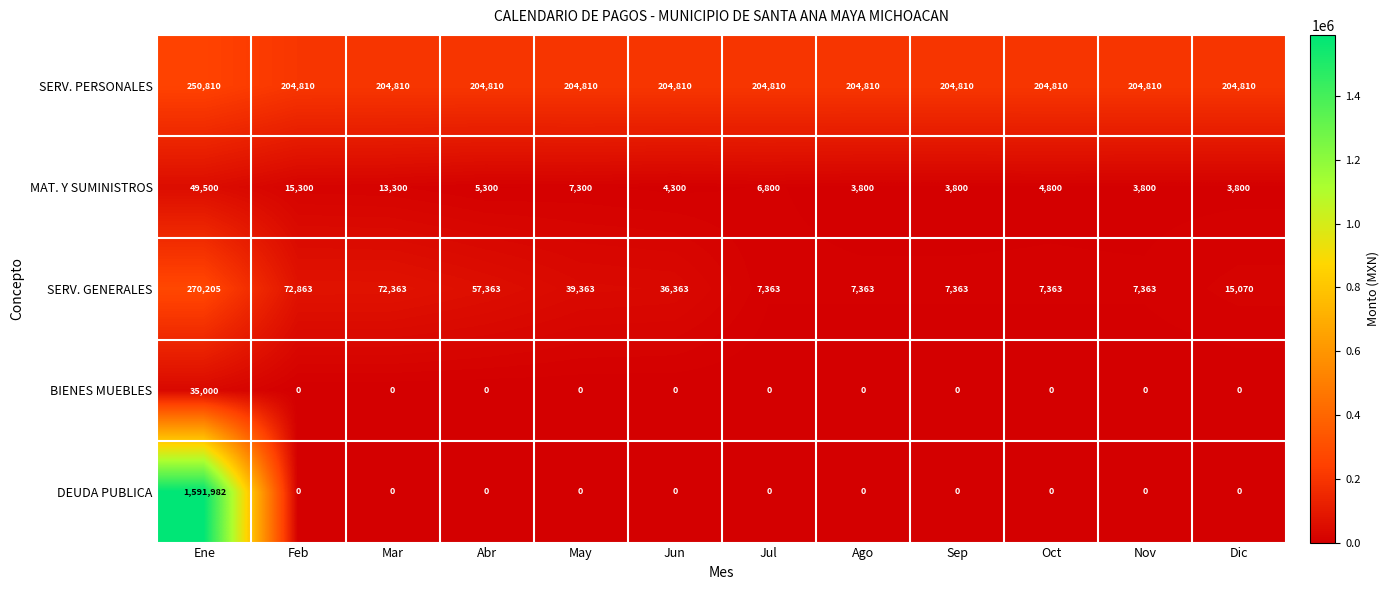

Rank the series by their maximum value, from highest to lowest.

DEUDA PUBLICA, SERV. GENERALES, SERV. PERSONALES, MAT. Y SUMINISTROS, BIENES MUEBLES